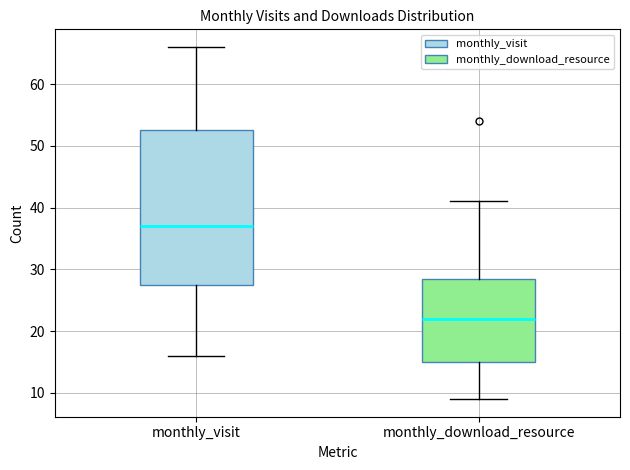

Where does the median line of the box for monthly_visit sit on the y-axis? The values are not printed on the chart, so give them approximately, as read against the axis.

37